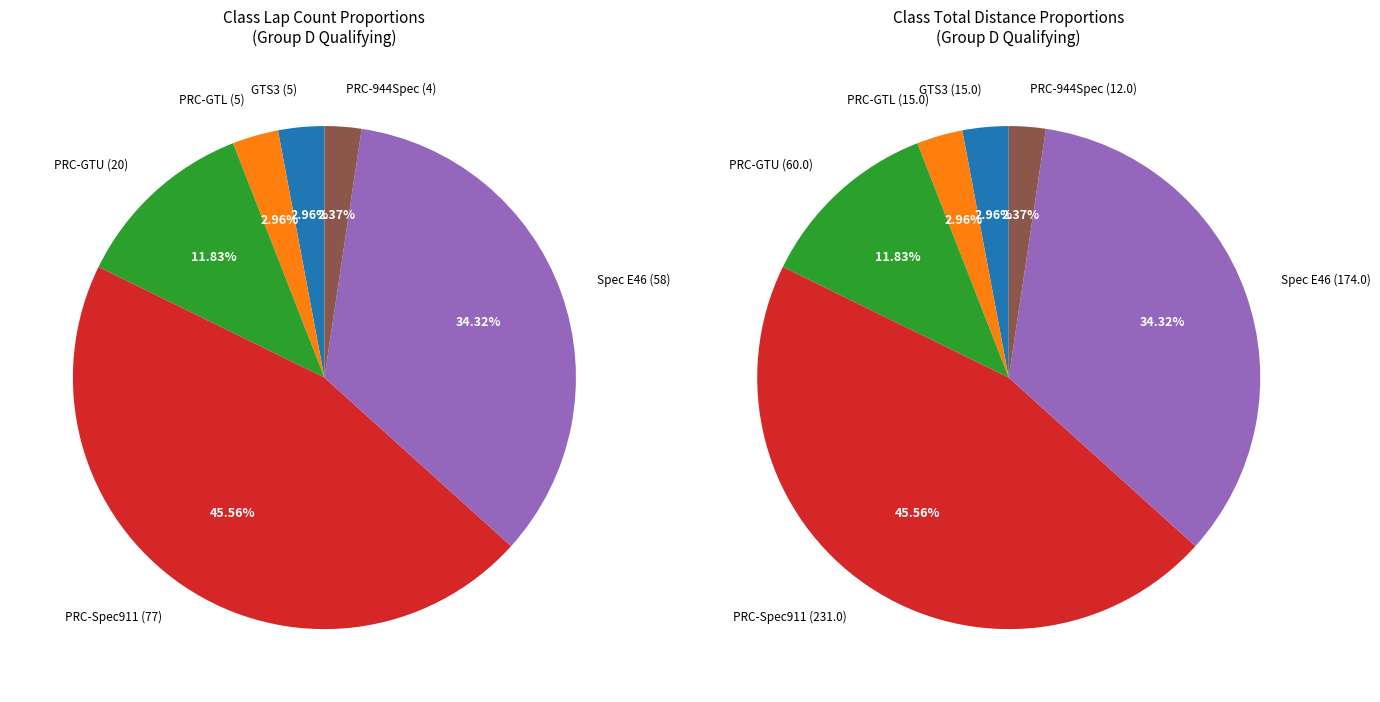

Is there any slice that represents more than half of the pie?

No